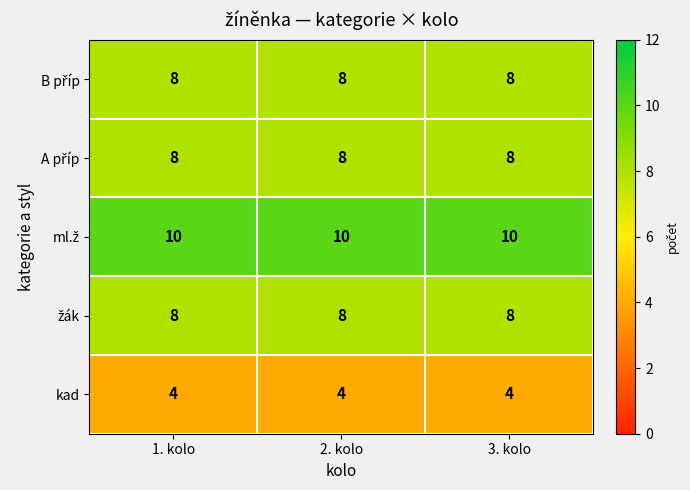

What is the spread (max minus min) of values at 1. kolo?

6